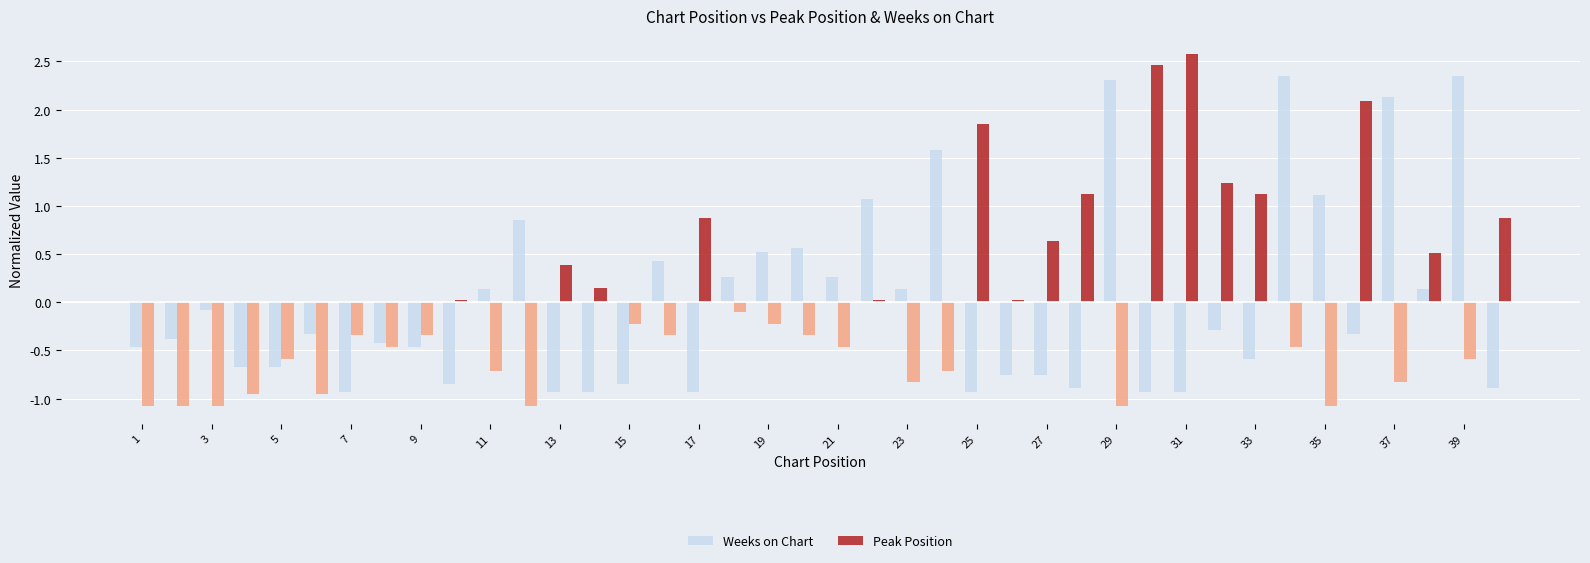

Rank the series by their maximum value, from lowest to highest.

Weeks on Chart, Peak Position